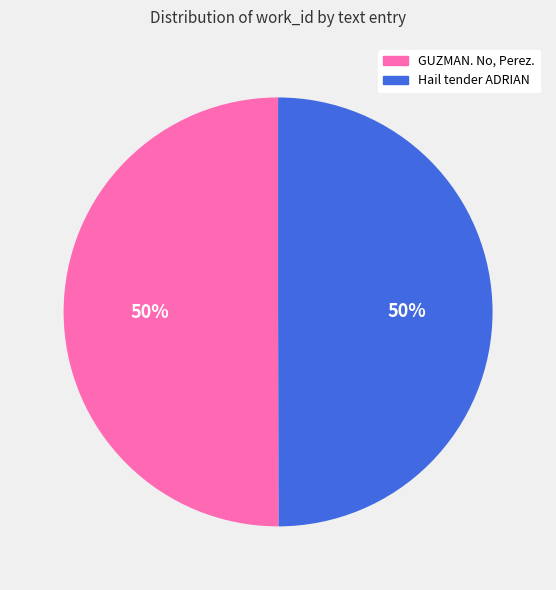

Approximately how many times larger is the value at Hail tender ADRIAN compared to GUZMAN. No, Perez.?

1.0